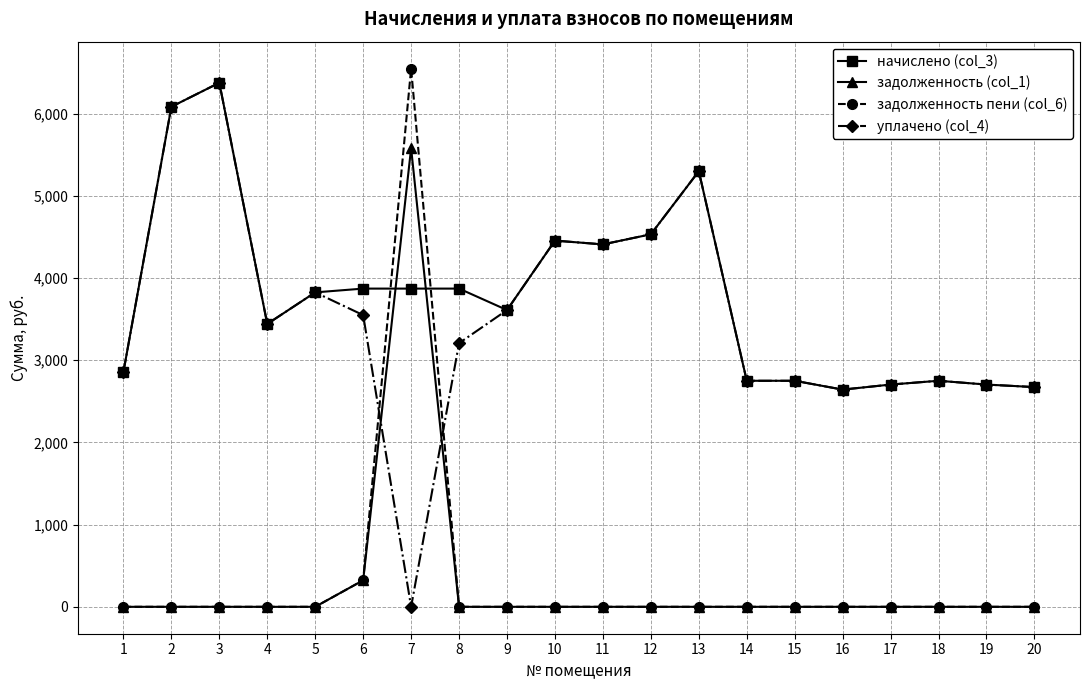

What is the greatest value displayed?

6547.0